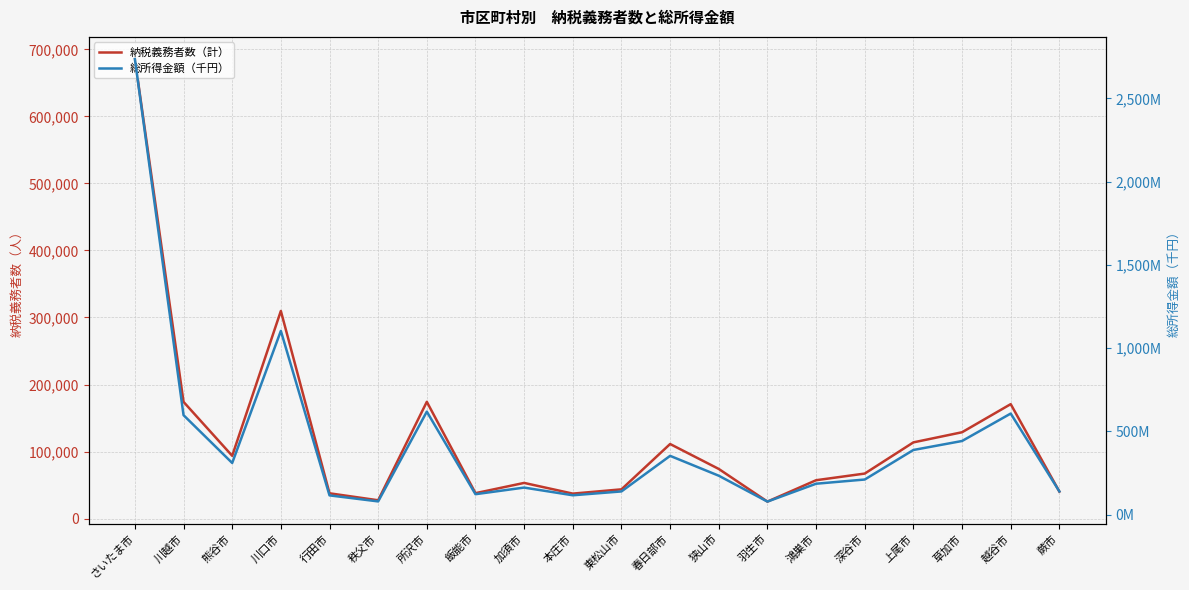

Which series has the largest total across all categories?

総所得金額（千円）